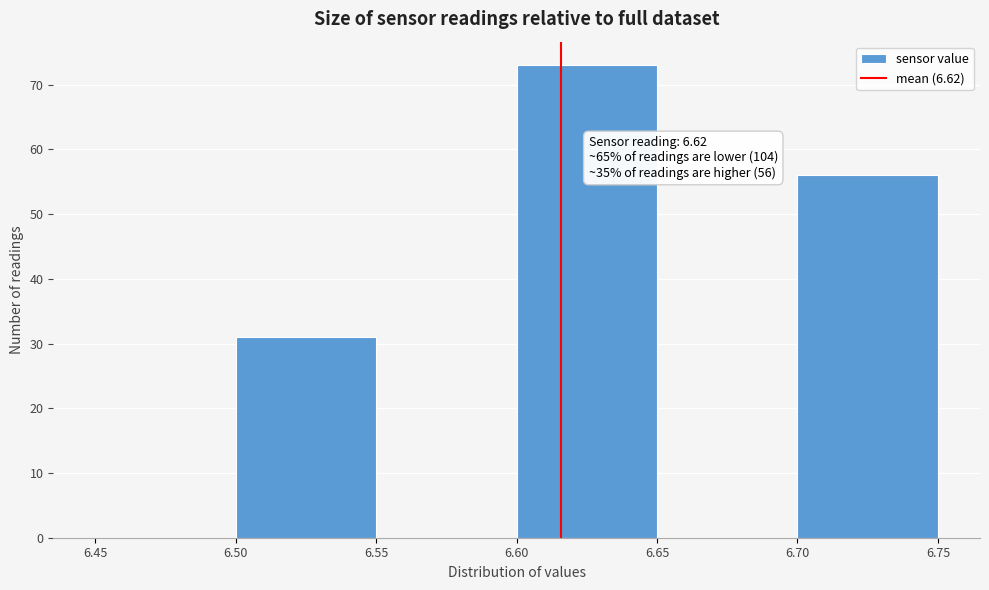

Which range on the x-axis has the tallest bar?

6.60 to 6.65